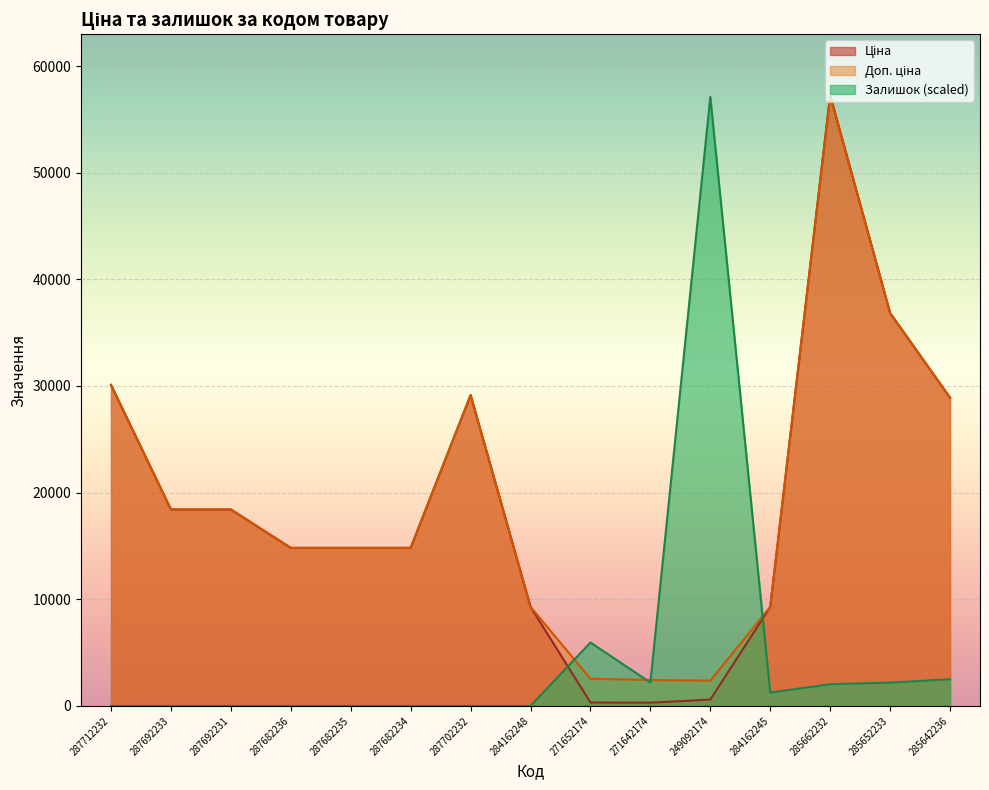

What is the total value across all series at 285662232?

116549.8